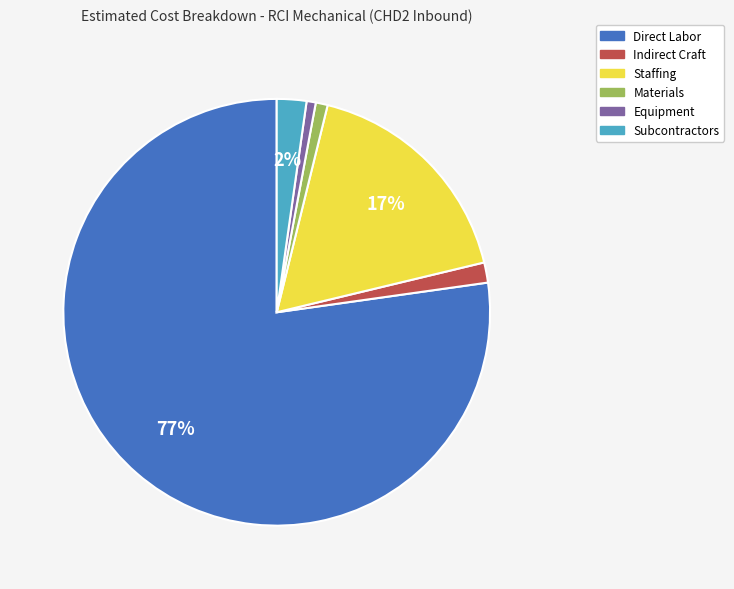

Which category has the biggest portion of the pie?

Direct Labor